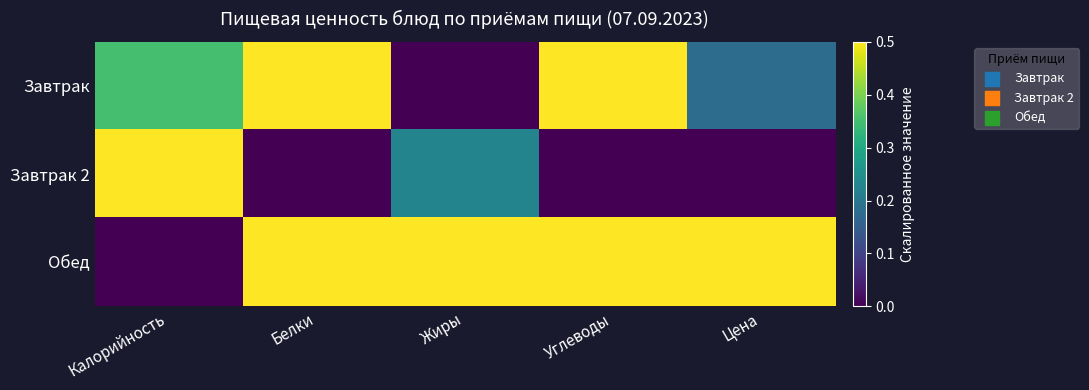

Which series has the widest spread of values?

Завтрак